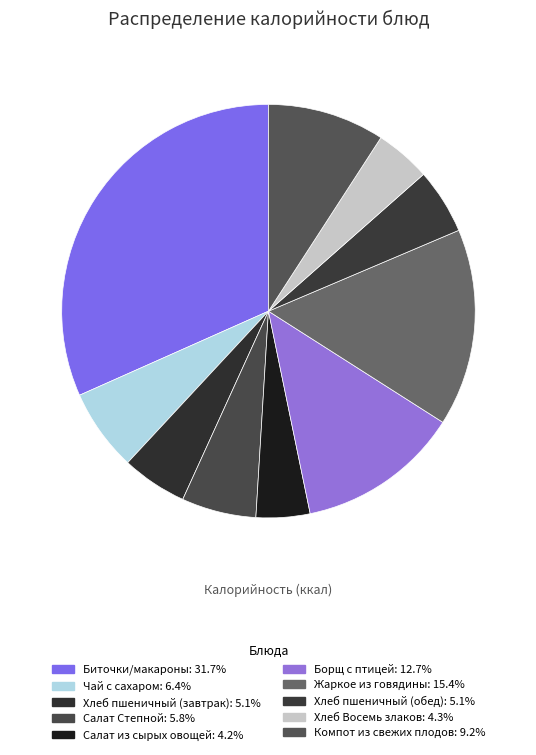

Count the number of slices in the pie.

10